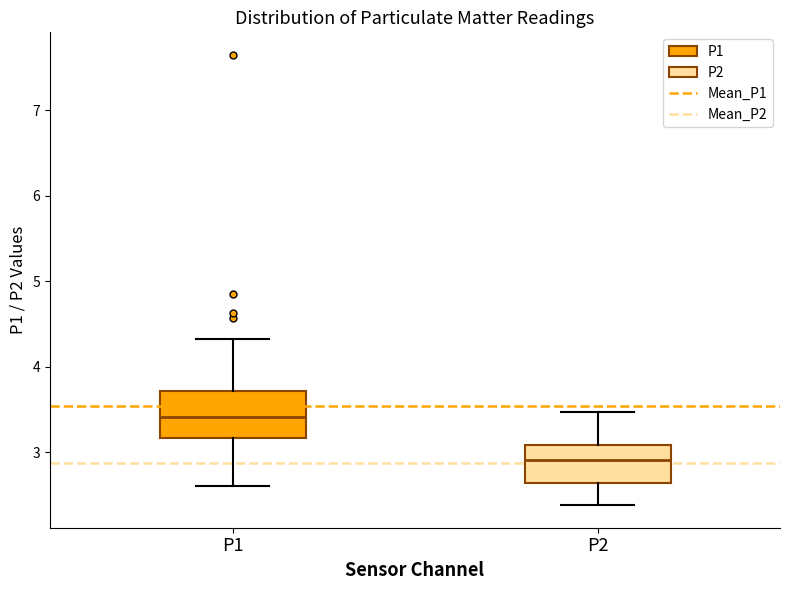

Reading left to right, transcribe this box plot: for each box, give where its median line is, the range the box spans, and where its two whiskers end, as read against the y-axis. The values are not printed on the chart, so give them approximately, as read against the axis.

P1: median 3.4, box 3.2 to 3.7, whiskers 2.6 to 4.3
P2: median 2.9, box 2.6 to 3.1, whiskers 2.4 to 3.5